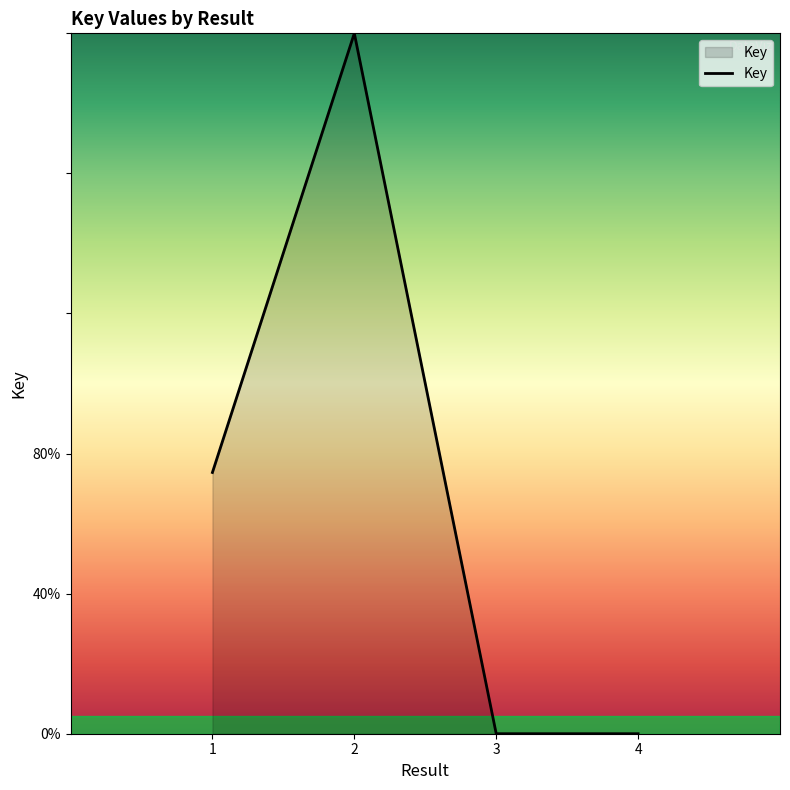

What is the sum of all values?

274603393.1